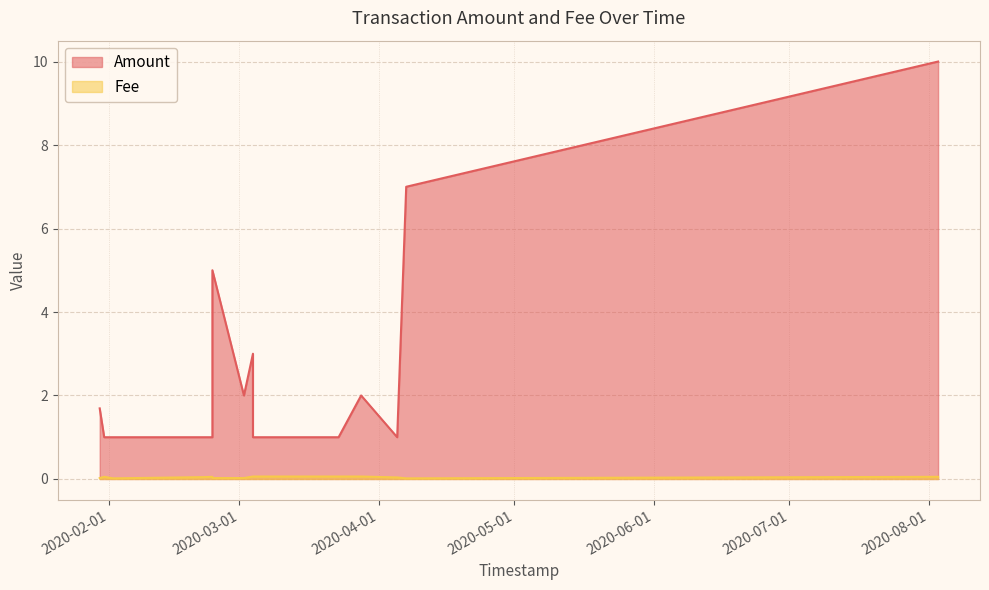

Which series has the largest range (max minus min)?

Amount